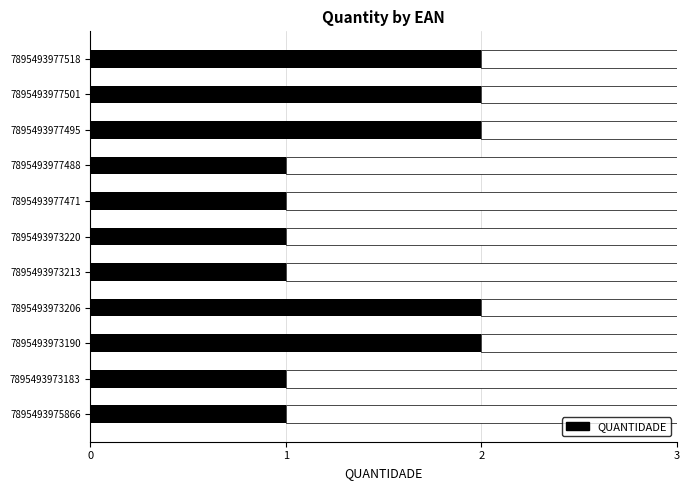

What is the difference between the maximum and minimum values?

1